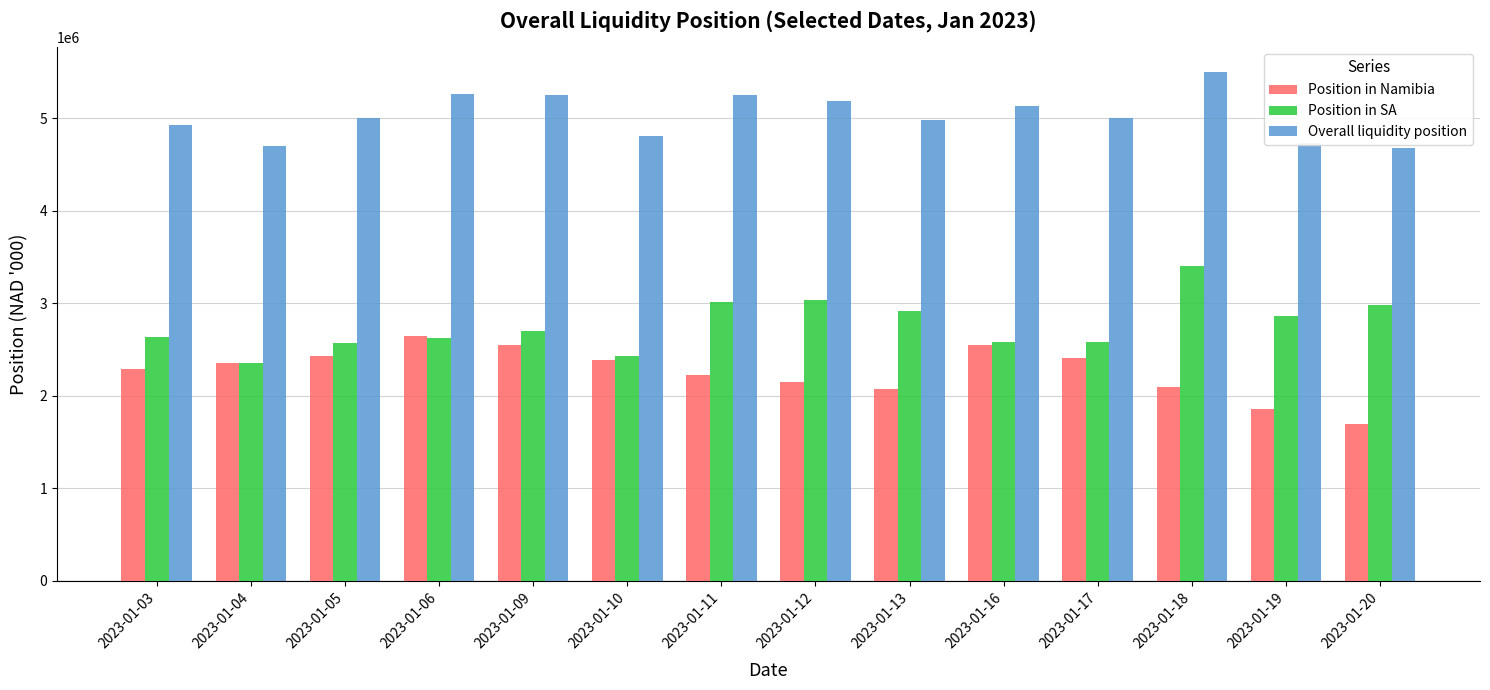

What is the value of the Position in SA bar at the 8th from the left?

3034652.8